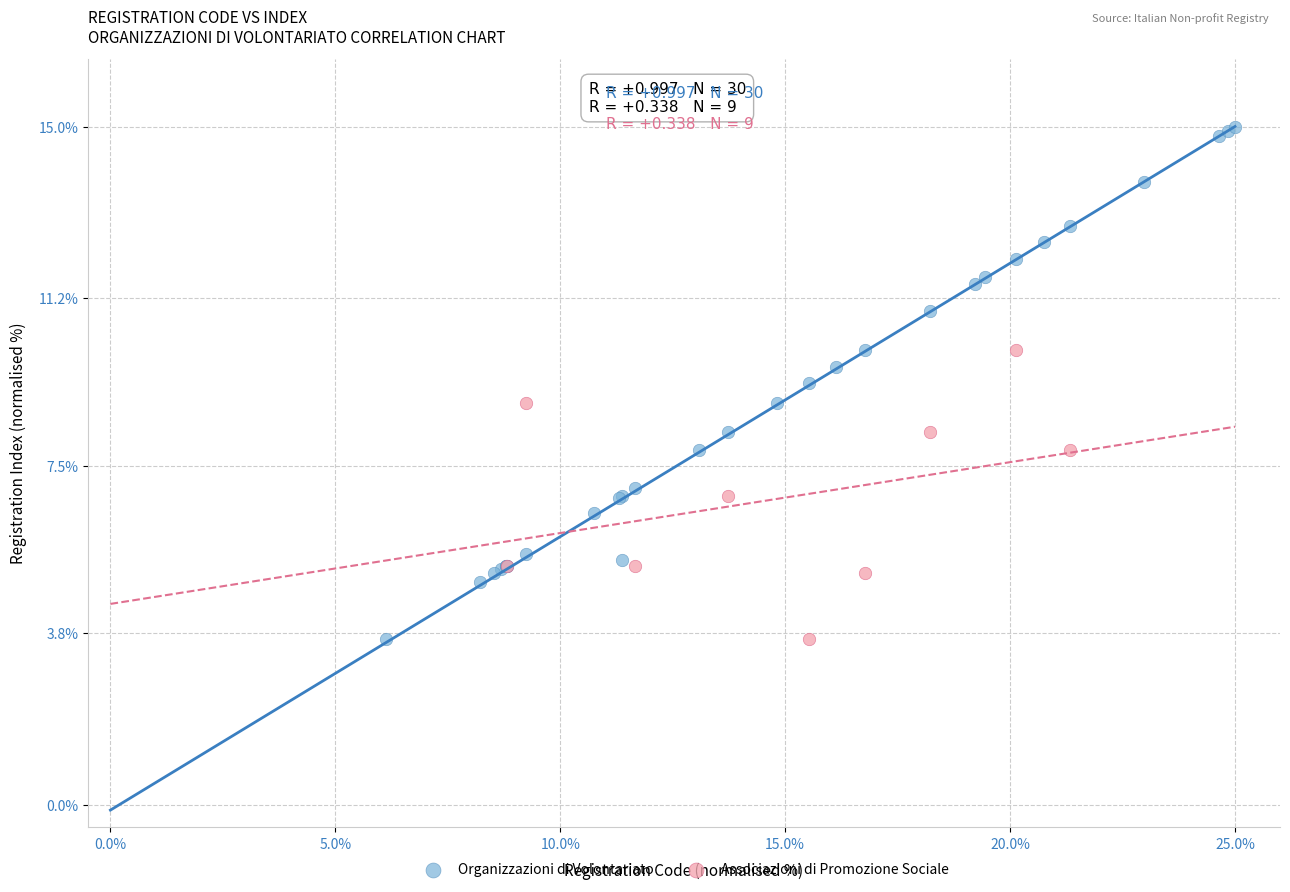

Which series reaches the maximum Y coordinate?

Organizzazioni di Volontariato